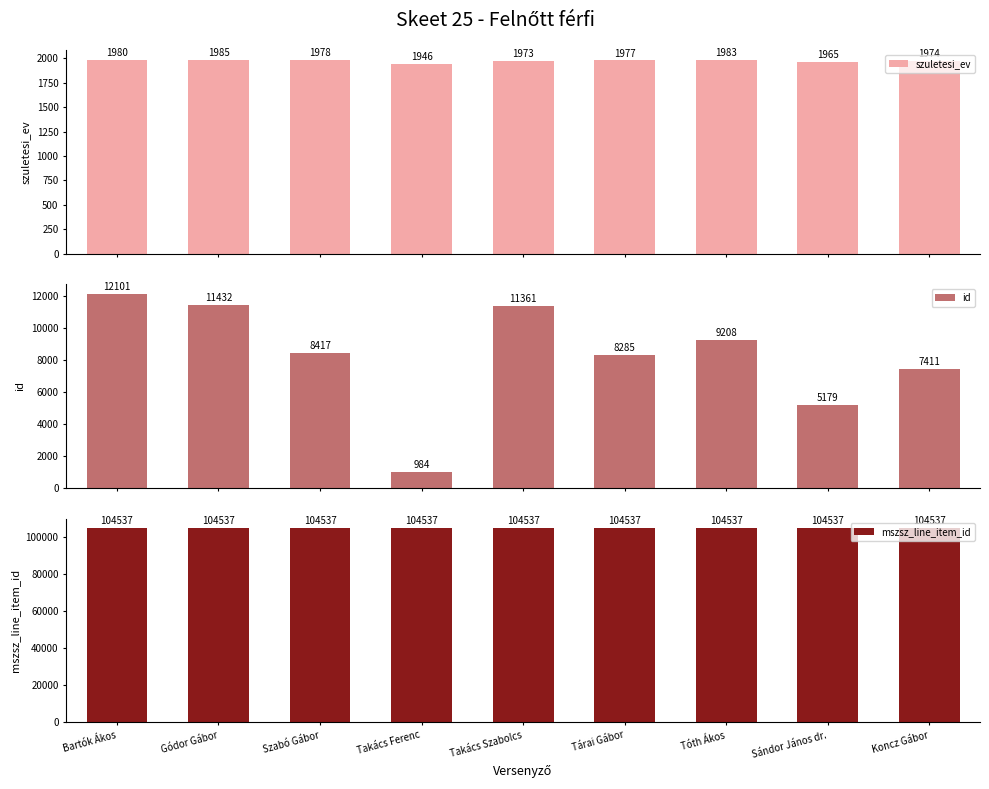

At which category is the sum across all series the highest?

Bartók Ákos